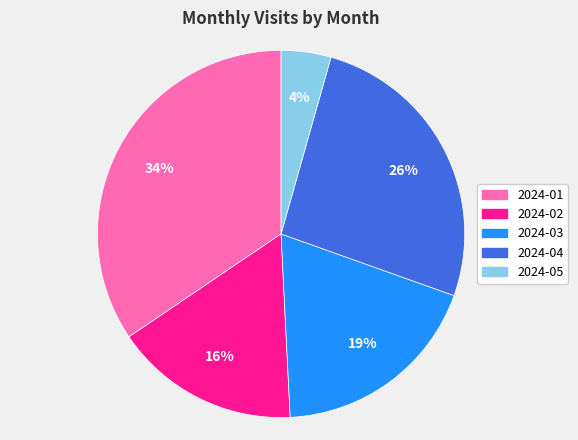

What percentage is the 2024-05 slice, to the nearest percent?

4%